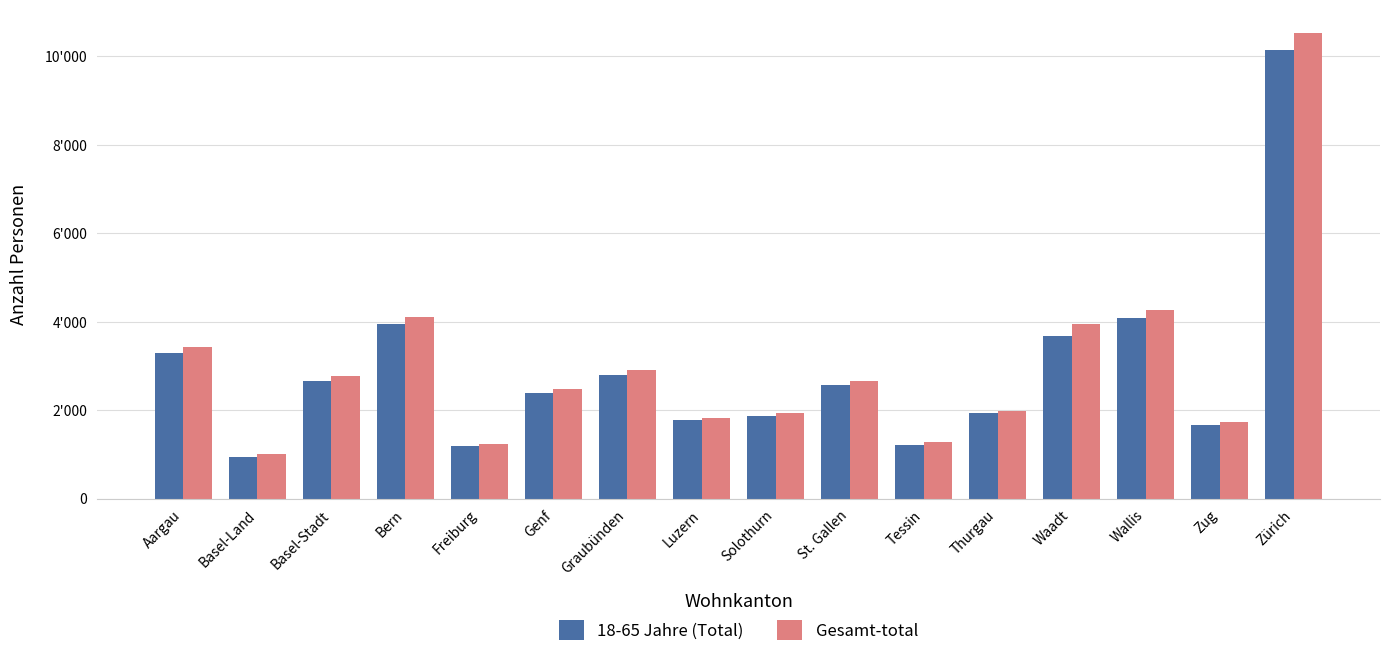

What is the label of the 1st bar from the right?

Zürich